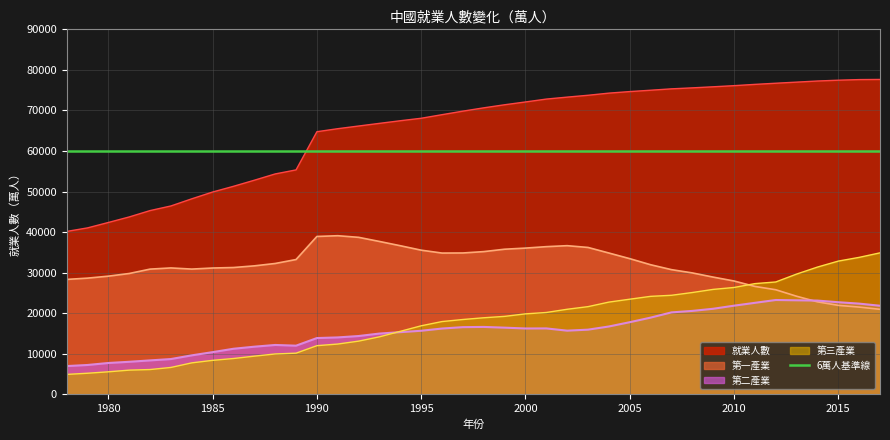

What is the minimum value shown in the chart?

4890